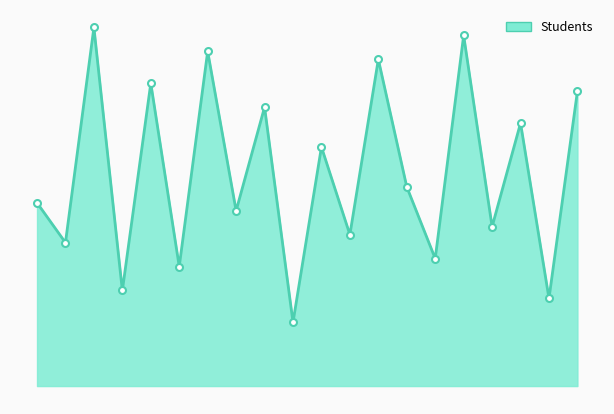

What is the difference between the maximum and minimum values?

37